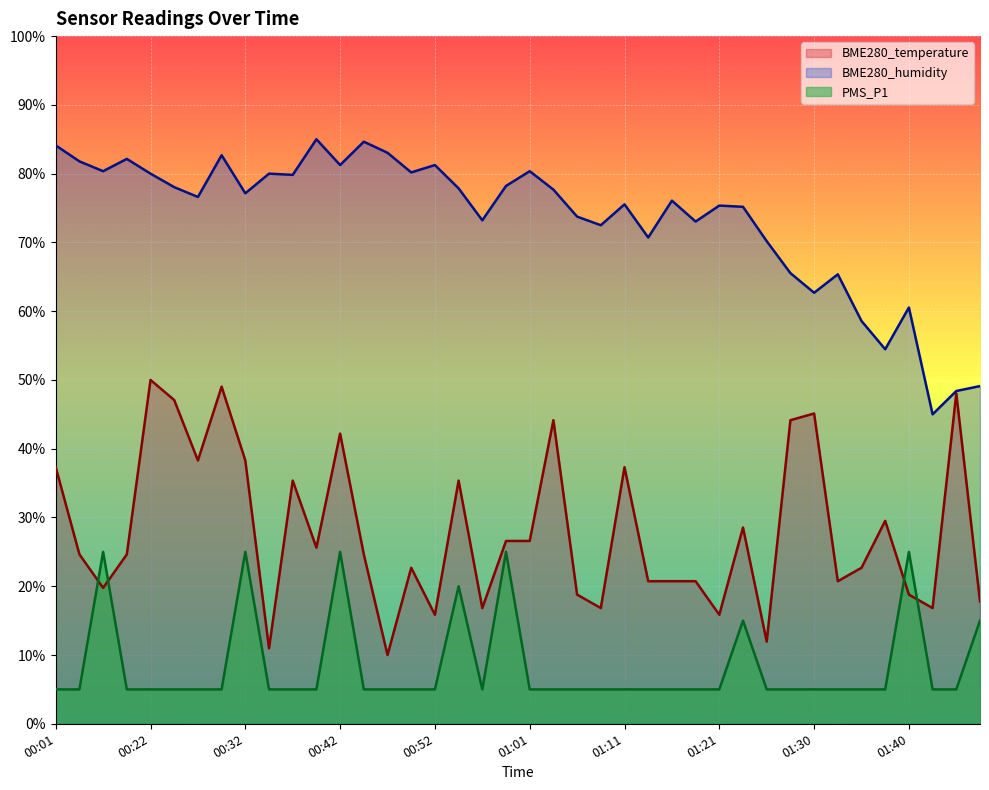

At which category does BME280_humidity reach its first local valley?

00:06